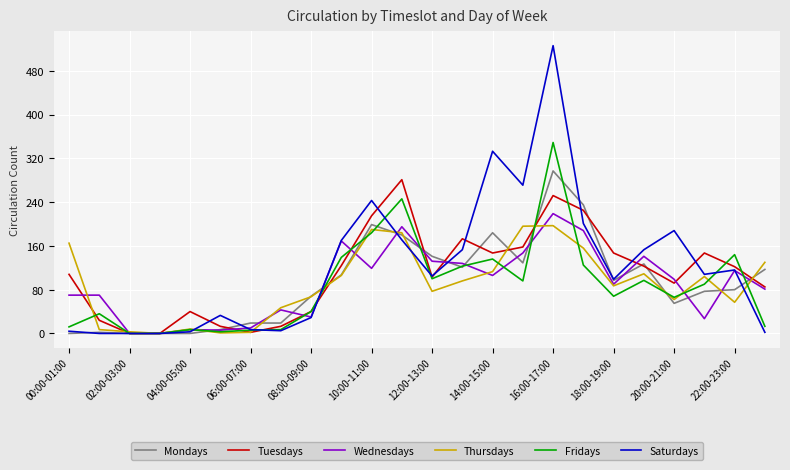

Which series has the widest spread of values?

Saturdays